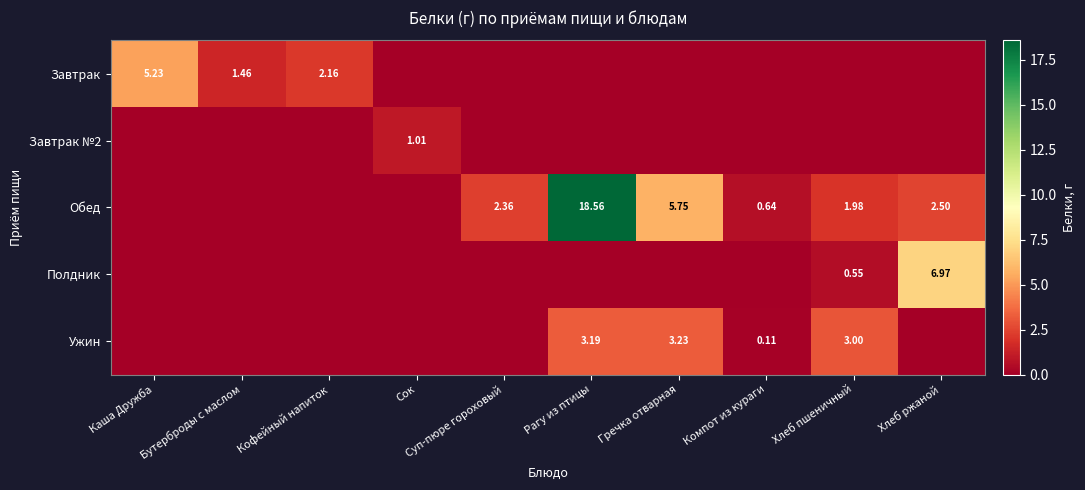

How many categories are shown in the chart?

10